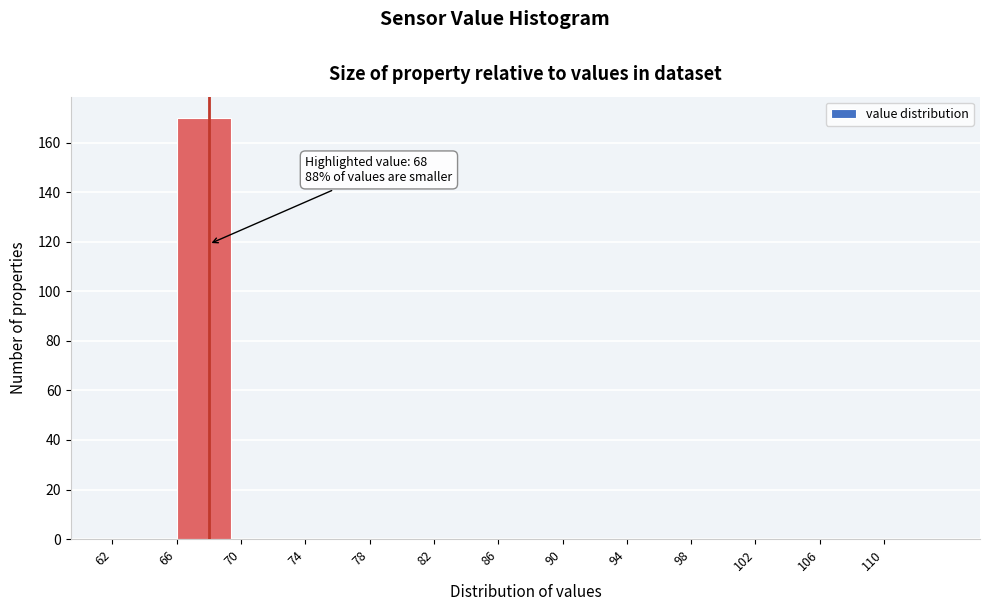

Which range on the x-axis has the tallest bar?

66 to 70